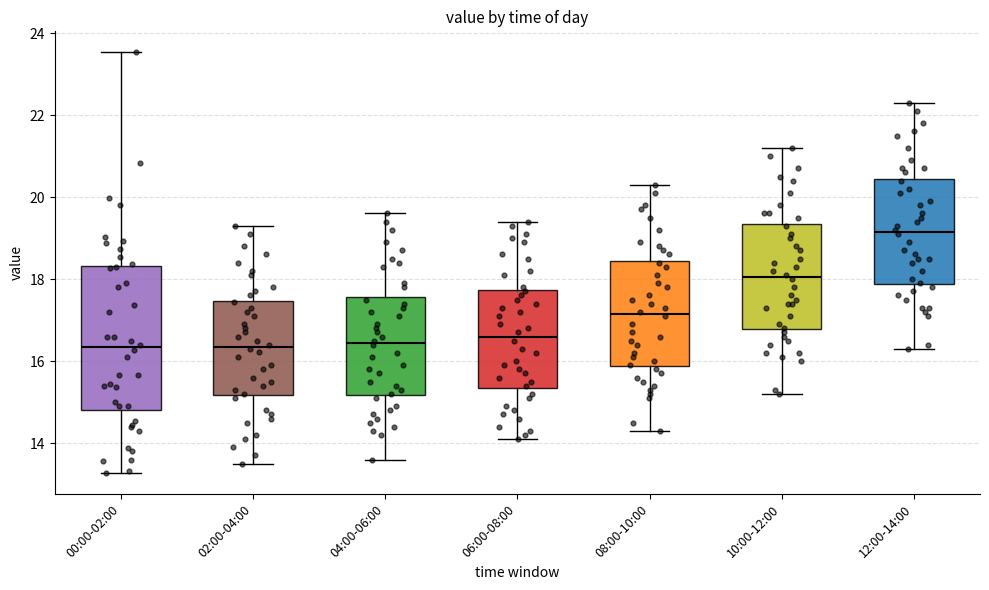

Reading left to right, transcribe this box plot: for each box, give where its median line is, the range the box spans, and where its two whiskers end, as read against the y-axis. The values are not printed on the chart, so give them approximately, as read against the axis.

00:00-02:00: median 16.4, box 14.8 to 18.4, whiskers 13.2 to 23.6
02:00-04:00: median 16.4, box 15.2 to 17.4, whiskers 13.6 to 19.4
04:00-06:00: median 16.4, box 15.2 to 17.6, whiskers 13.6 to 19.6
06:00-08:00: median 16.6, box 15.4 to 17.8, whiskers 14.2 to 19.4
08:00-10:00: median 17.2, box 15.8 to 18.4, whiskers 14.4 to 20.4
10:00-12:00: median 18.0, box 16.8 to 19.4, whiskers 15.2 to 21.2
12:00-14:00: median 19.2, box 17.8 to 20.4, whiskers 16.4 to 22.4